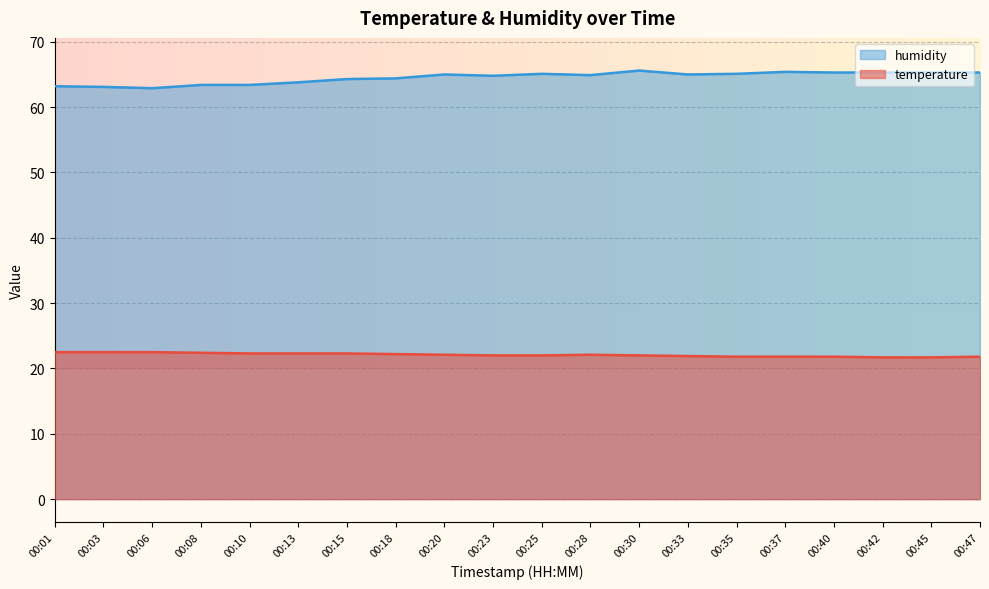

What is the sum of all temperature values?

441.7